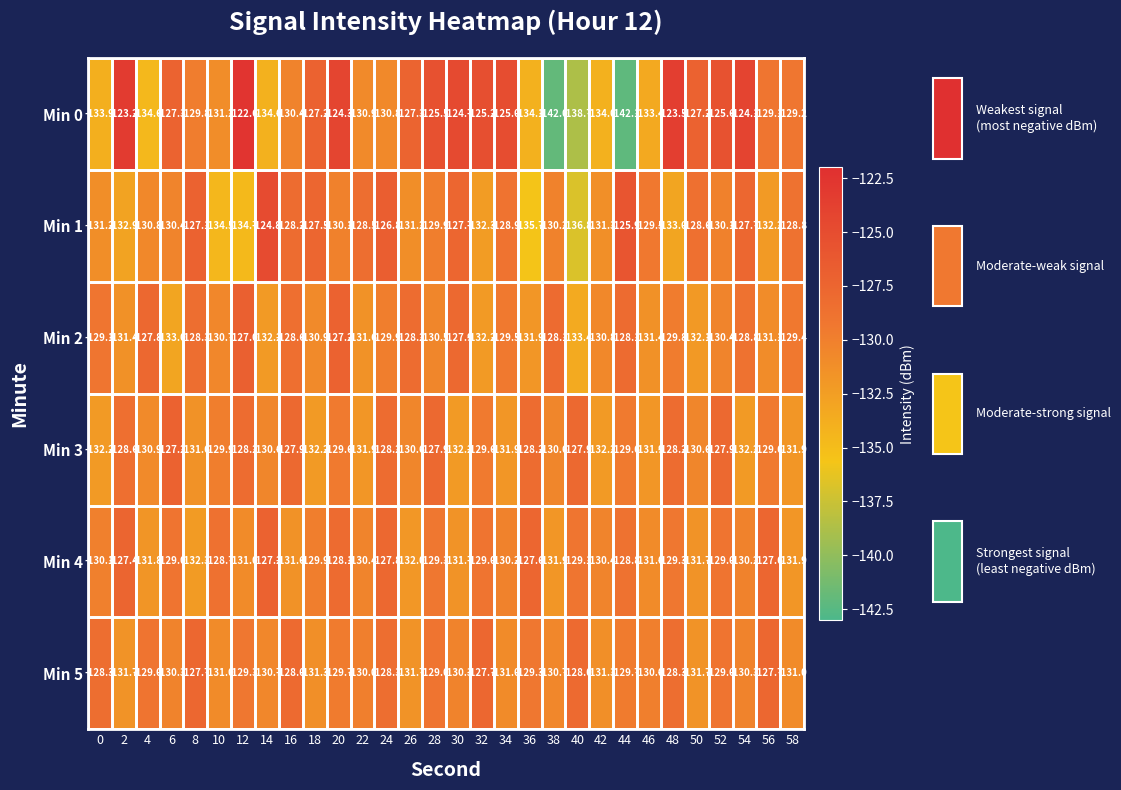

Read the Min 3 value at 28.

-127.9